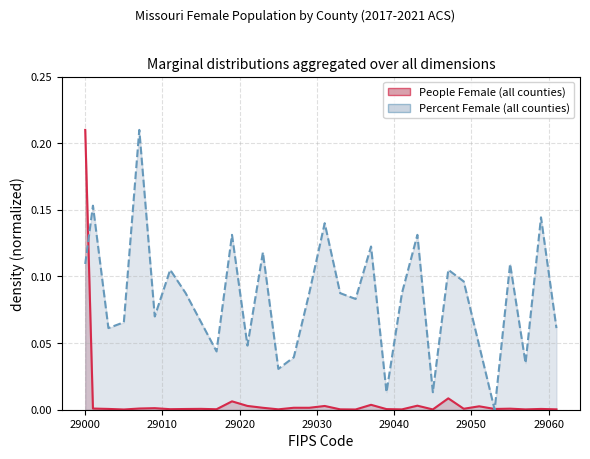

True or false: percent_female and people_female intersect in this chart.

True